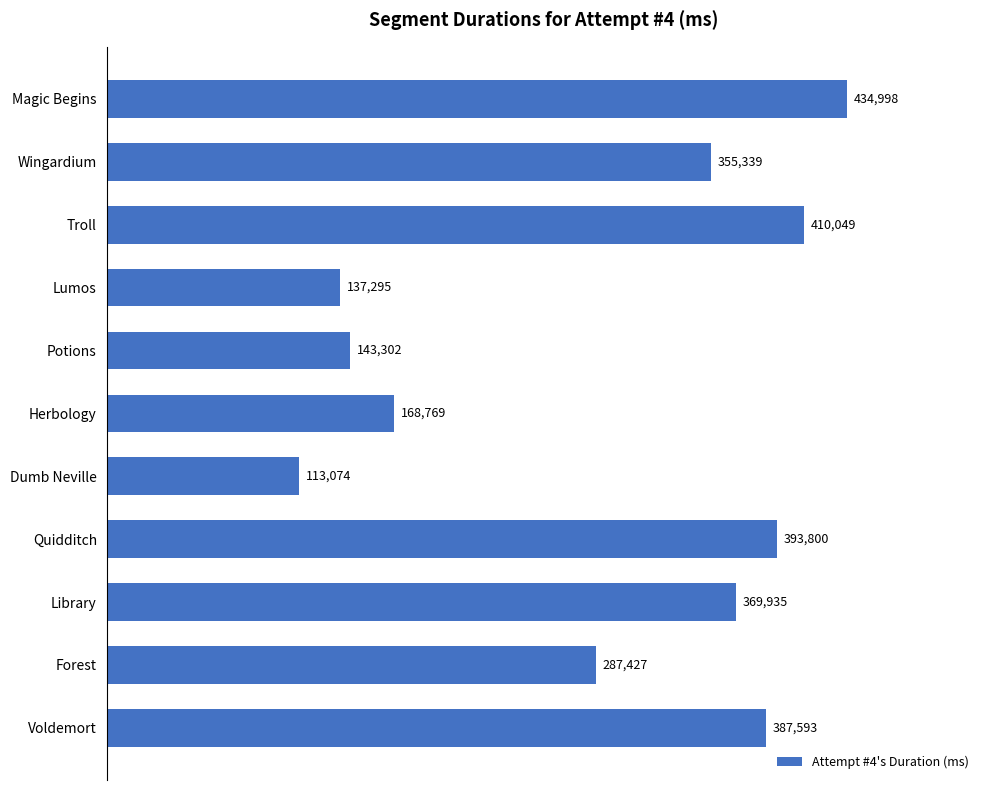

Reading top to bottom, extract all data points from this chart.

Magic Begins=434998	Wingardium=355339	Troll=410049	Lumos=137295	Potions=143302	Herbology=168769	Dumb Neville=113074	Quidditch=393800	Library=369935	Forest=287427	Voldemort=387593